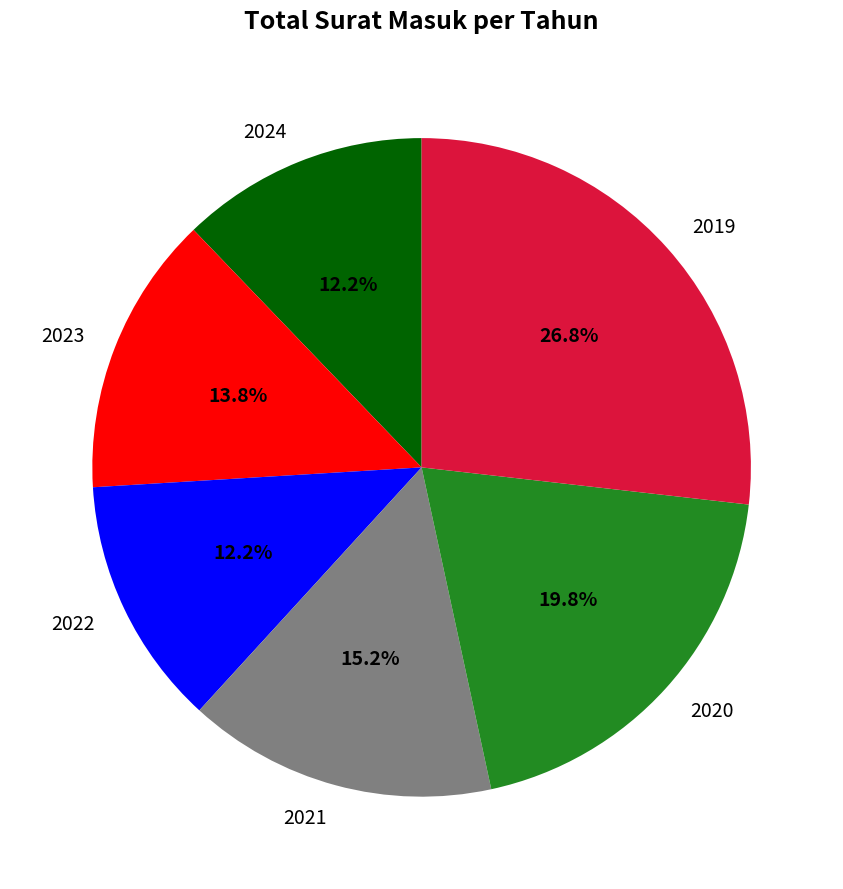

To the nearest percent, what portion does 2019 represent?

27%